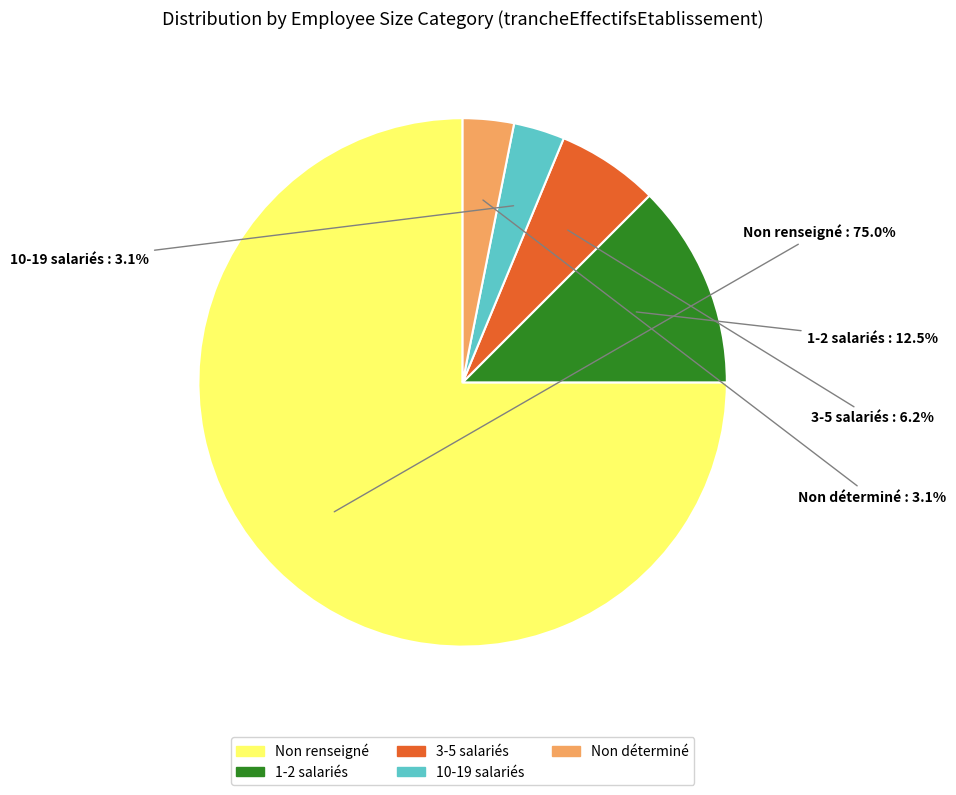

Which slice represents more than half of the pie?

Non renseigné